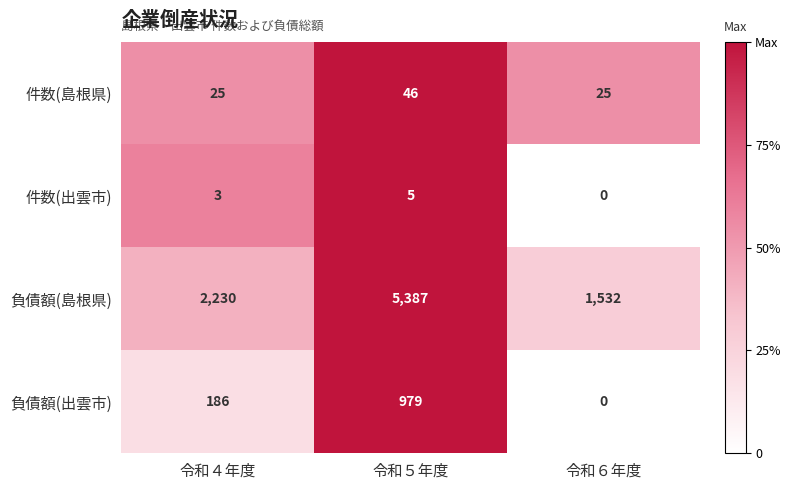

What is the total value across all series at 令和５年度?

6417